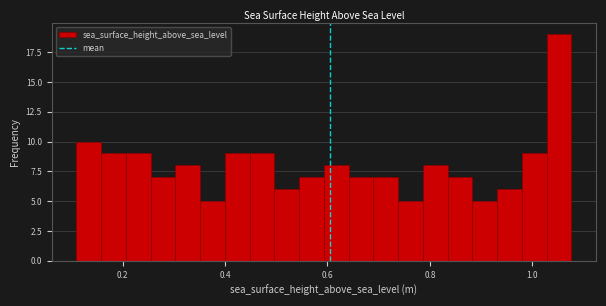

Read against the x-axis, roughly where is the centre of the tallest bar?

1.06